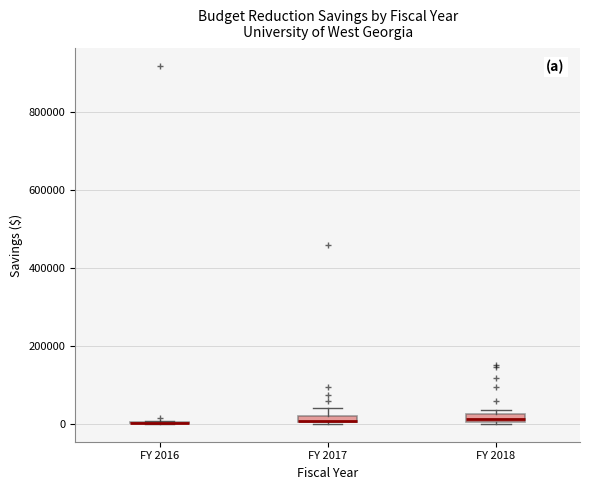

Where is the lower edge of the box for FY 2018 on the y-axis? The values are not printed on the chart, so give them approximately, as read against the axis.

0